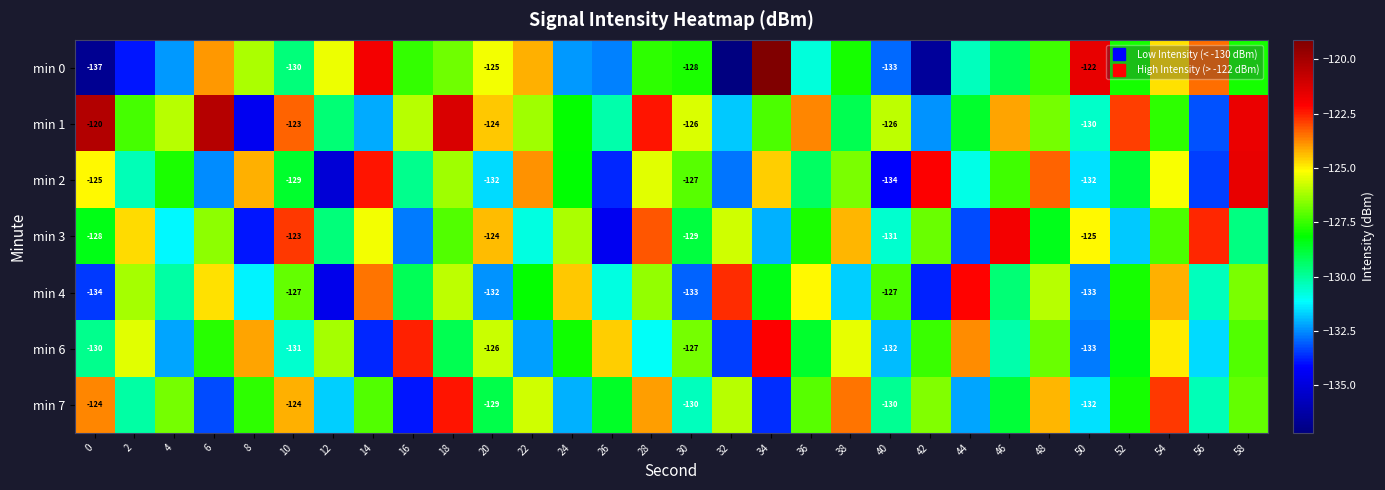

Is it true that min 6 equals -176.7 at 38?

False